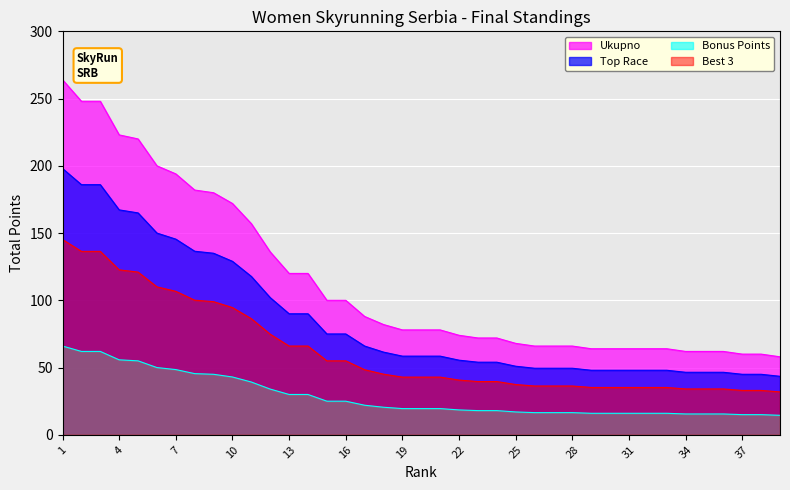

The chart shows a value of 66 at 26. True or false?

True